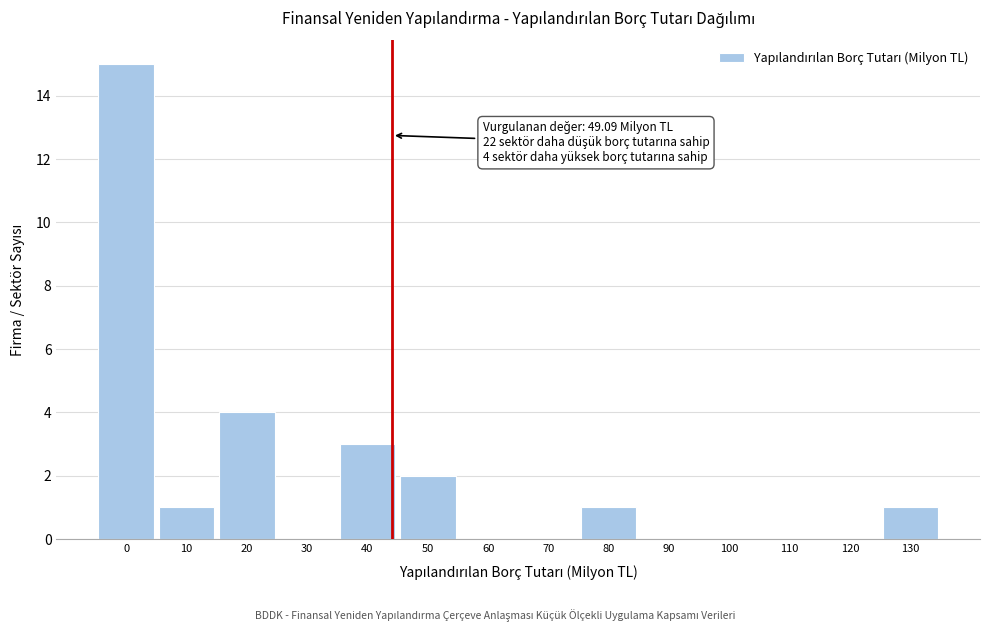

Reading right to left, extract all data points from this chart.

130=1	120=0	110=0	100=0	90=0	80=1	70=0	60=0	50=2	40=3	30=0	20=4	10=1	0=15